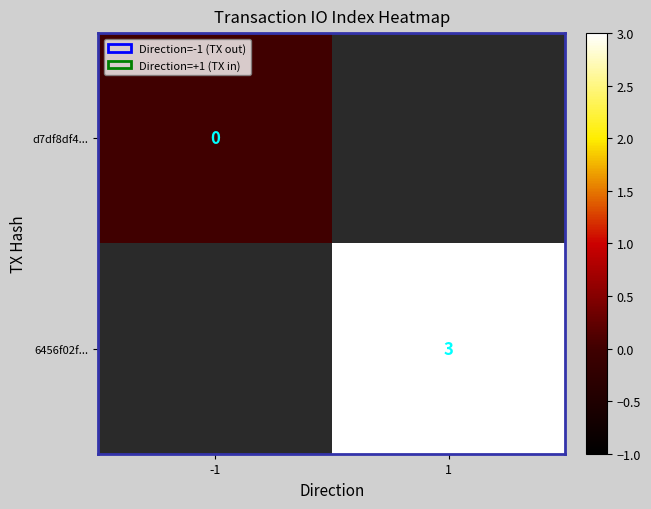

The 6456f02f... series shows 3 at 1. True or false?

True